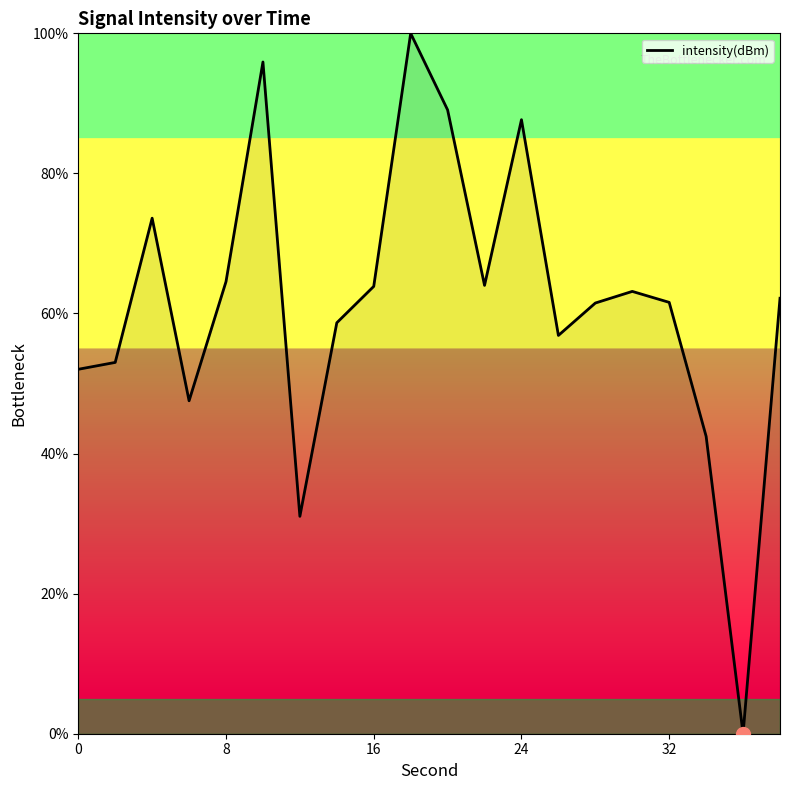

What is the maximum value shown in the chart?

100.0